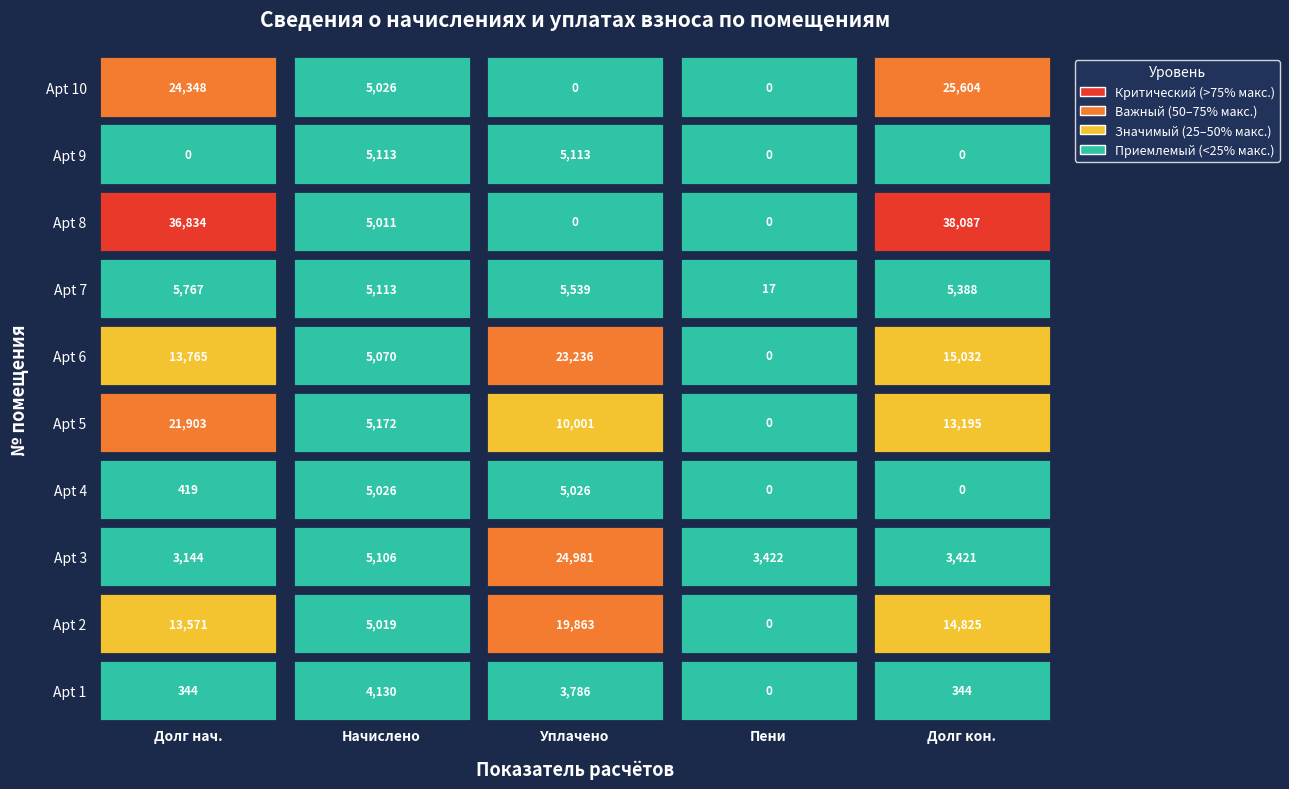

Between 9 and 7, which is larger?

7